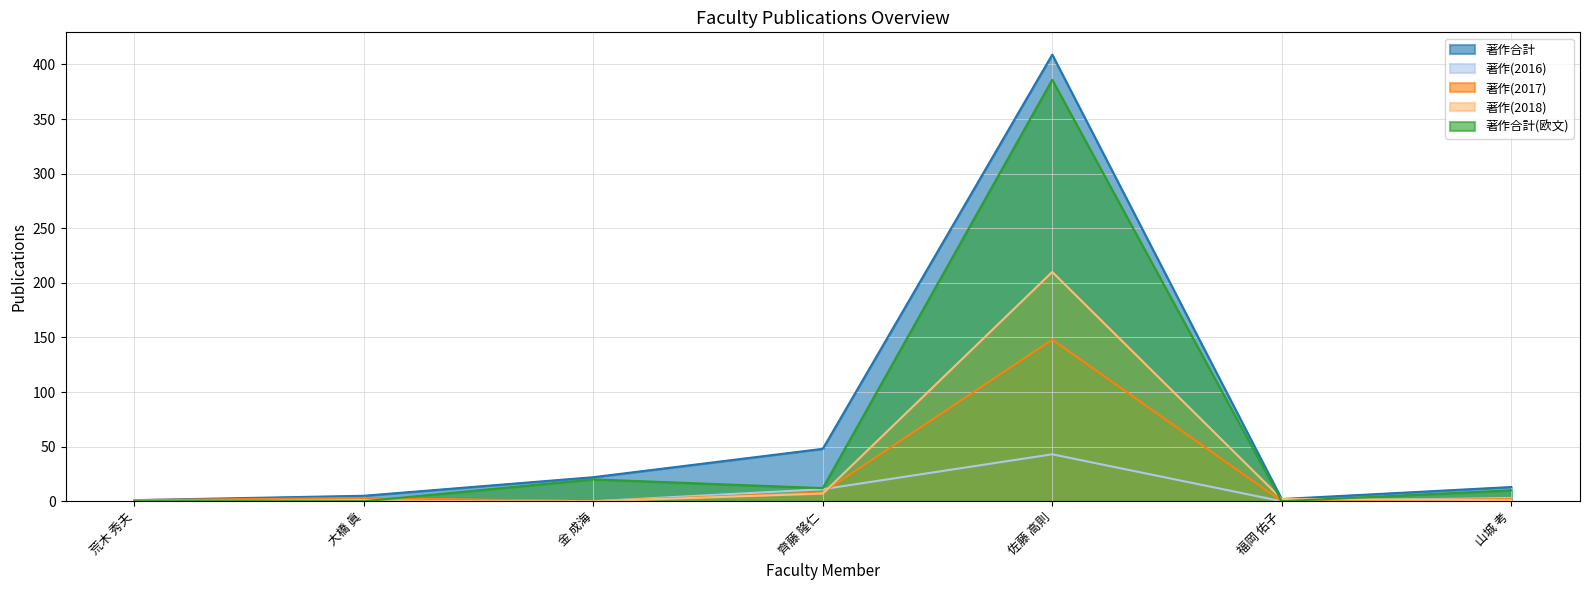

Which label corresponds to the largest value in the chart?

佐藤 高則